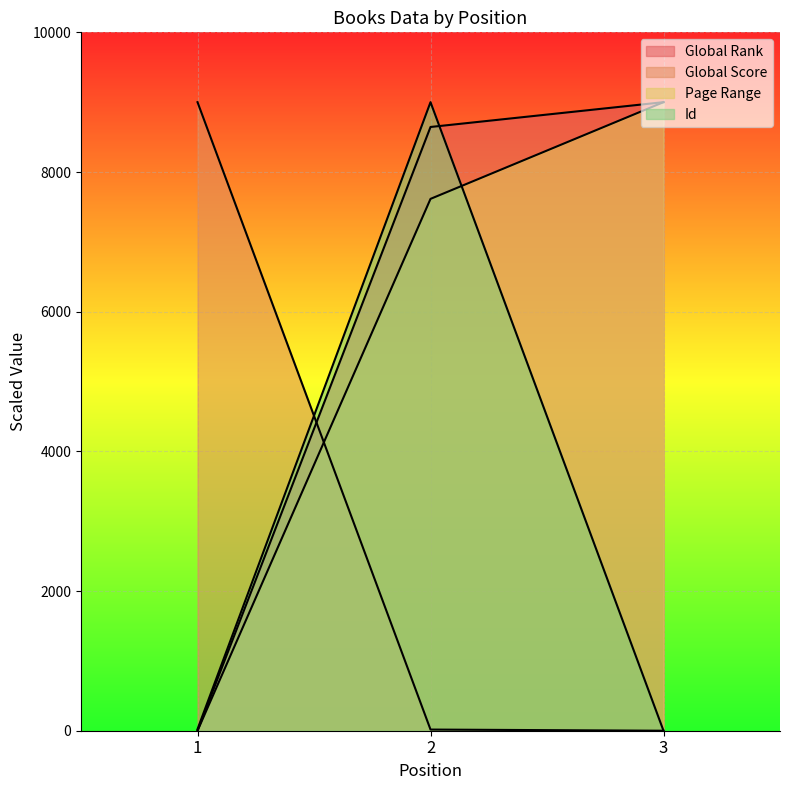

Between 3 and 2, which is larger?

3